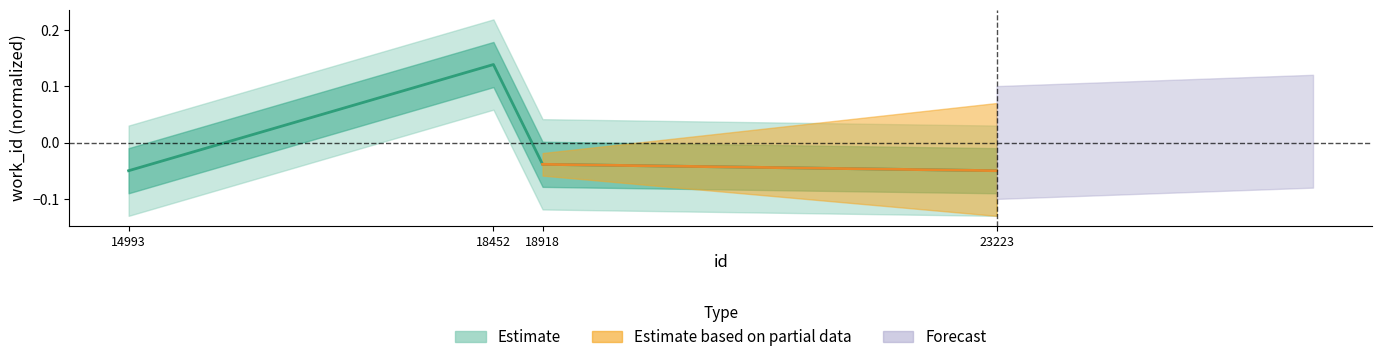

Where is the data nearest to the value 0?

18918